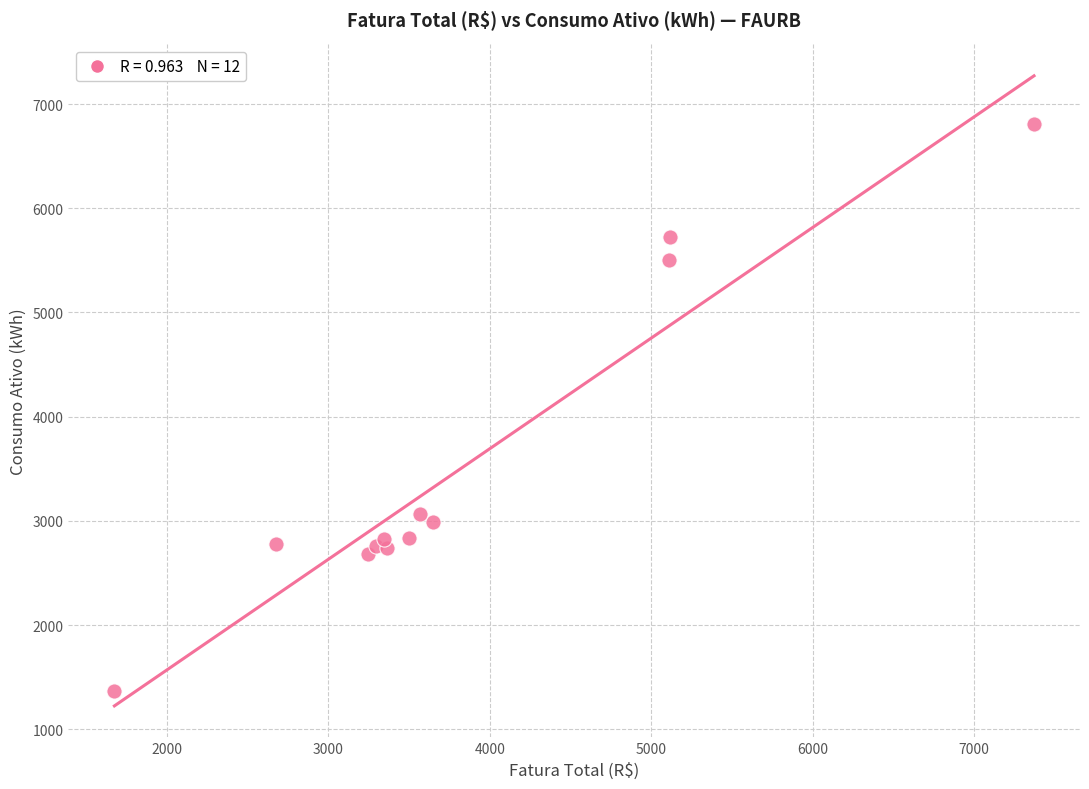

What Y value in the scatter plot is closest to 4088?

3069